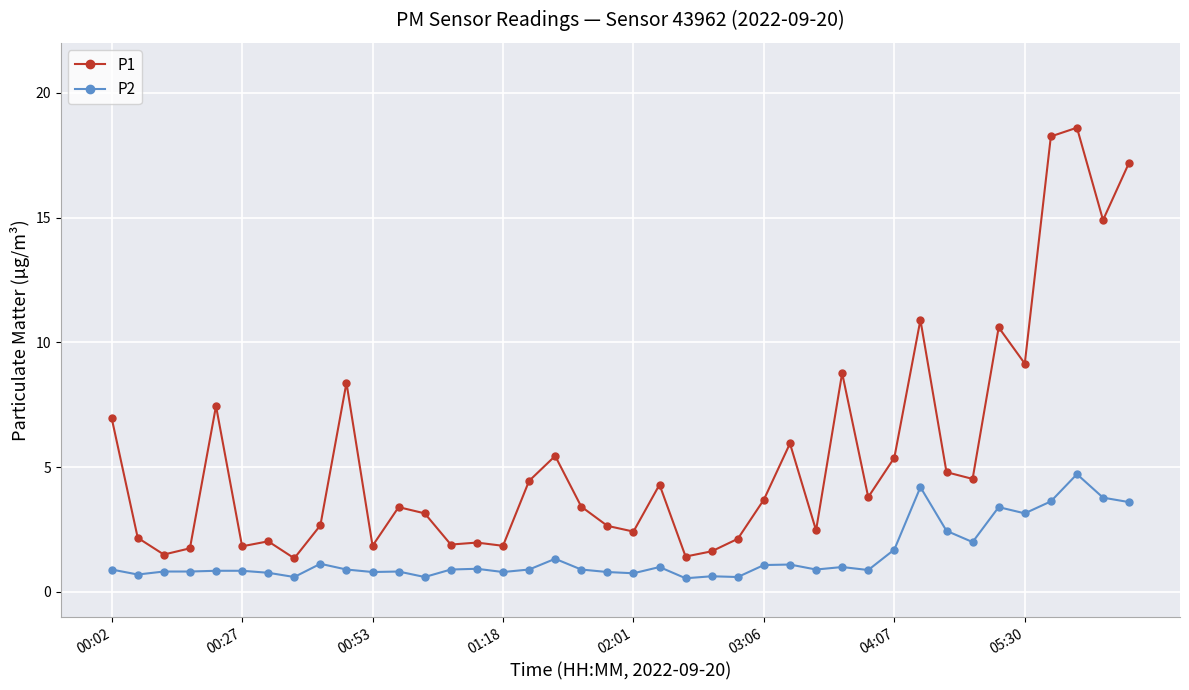

How many categories are shown in the chart?

40